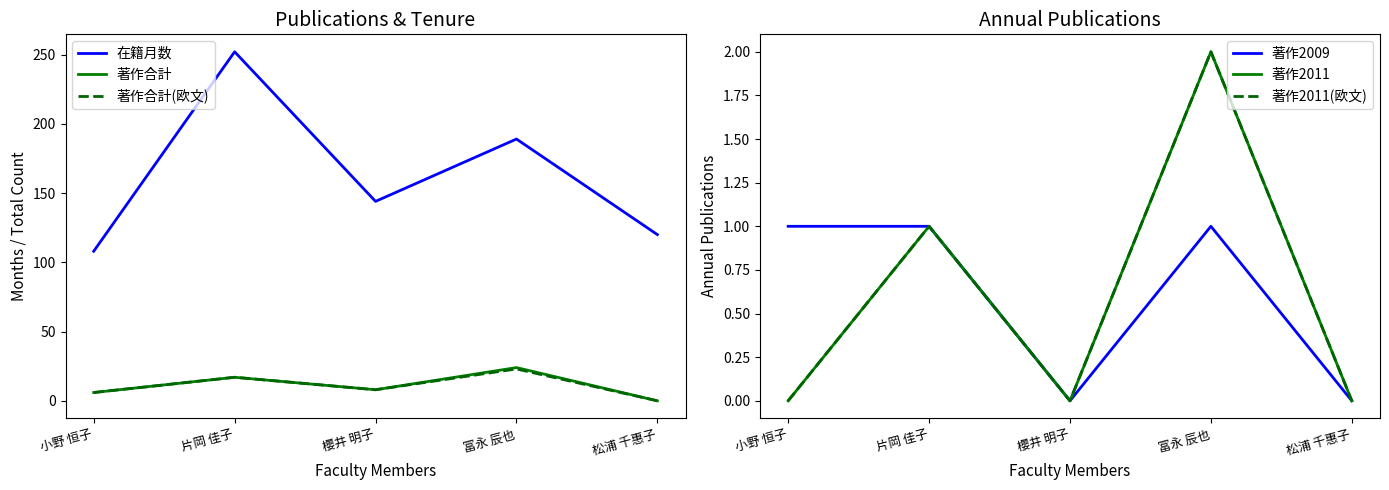

What is the total value across all series at 片岡 佳子?

289